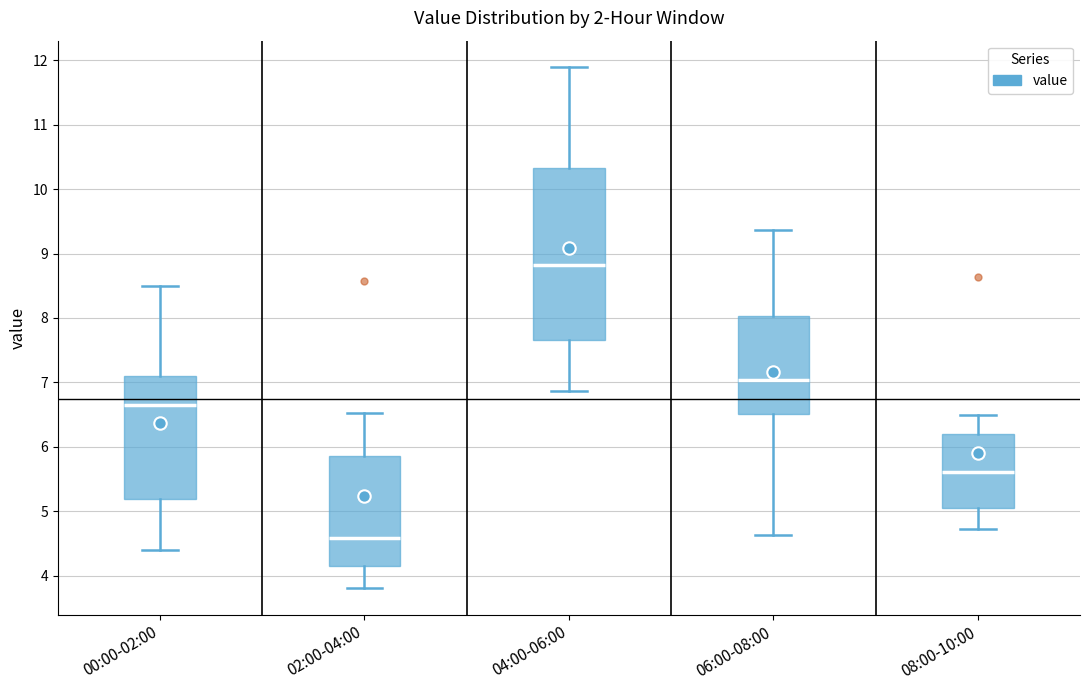

Reading left to right, transcribe this box plot: for each box, give where its median line is, the range the box spans, and where its two whiskers end, as read against the y-axis. The values are not printed on the chart, so give them approximately, as read against the axis.

00:00-02:00: median 6.7, box 5.2 to 7.1, whiskers 4.4 to 8.5
02:00-04:00: median 4.6, box 4.2 to 5.9, whiskers 3.8 to 6.5
04:00-06:00: median 8.8, box 7.7 to 10.3, whiskers 6.9 to 11.9
06:00-08:00: median 7.0, box 6.5 to 8.0, whiskers 4.6 to 9.4
08:00-10:00: median 5.6, box 5.1 to 6.2, whiskers 4.7 to 6.5